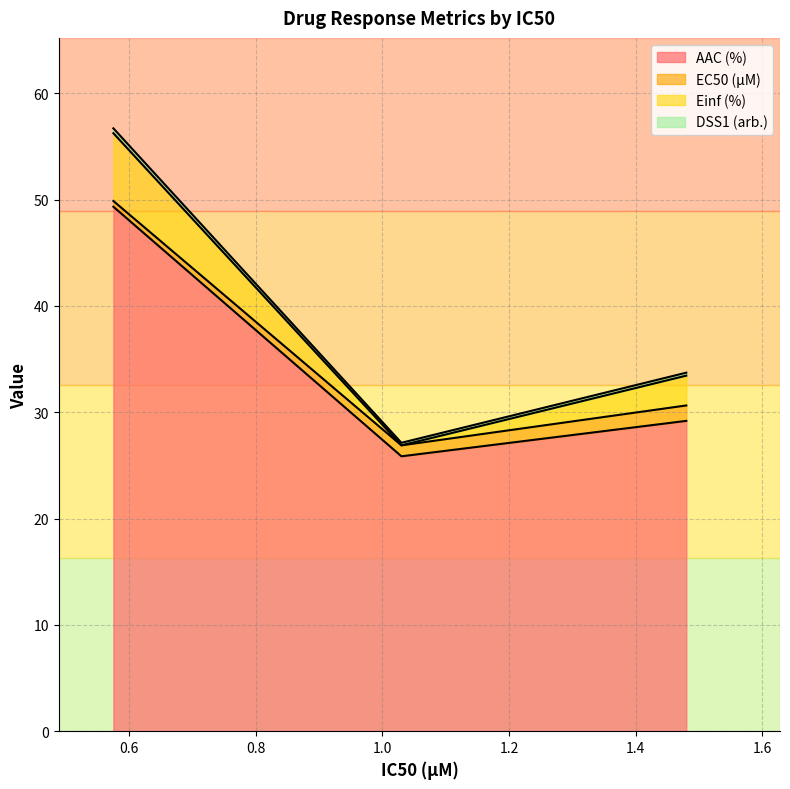

What is the lowest value of the AAC (%) series?

25.9